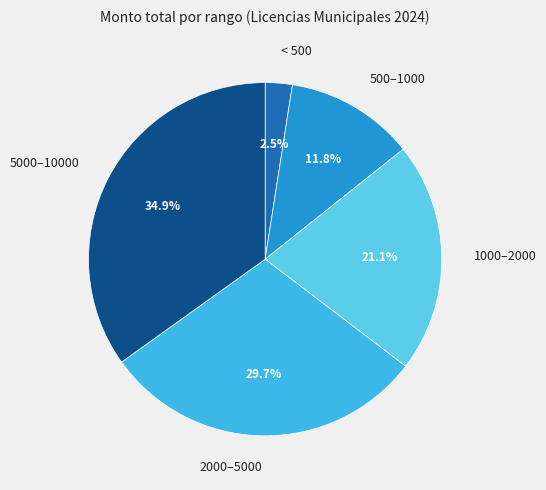

What percentage do 1000–2000 and 500–1000 together represent?

32.9%